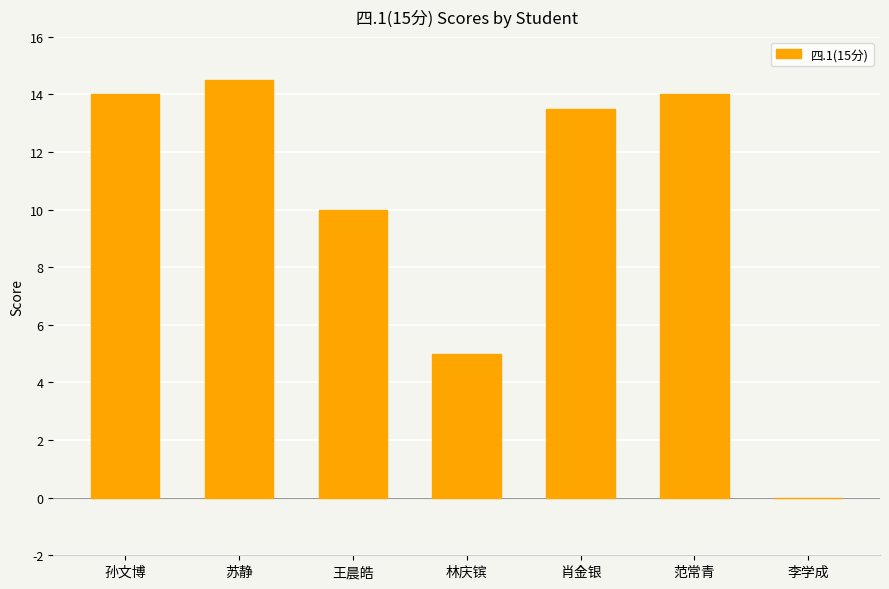

What is the sum of the values at 林庆镔 and 肖金银?

18.5